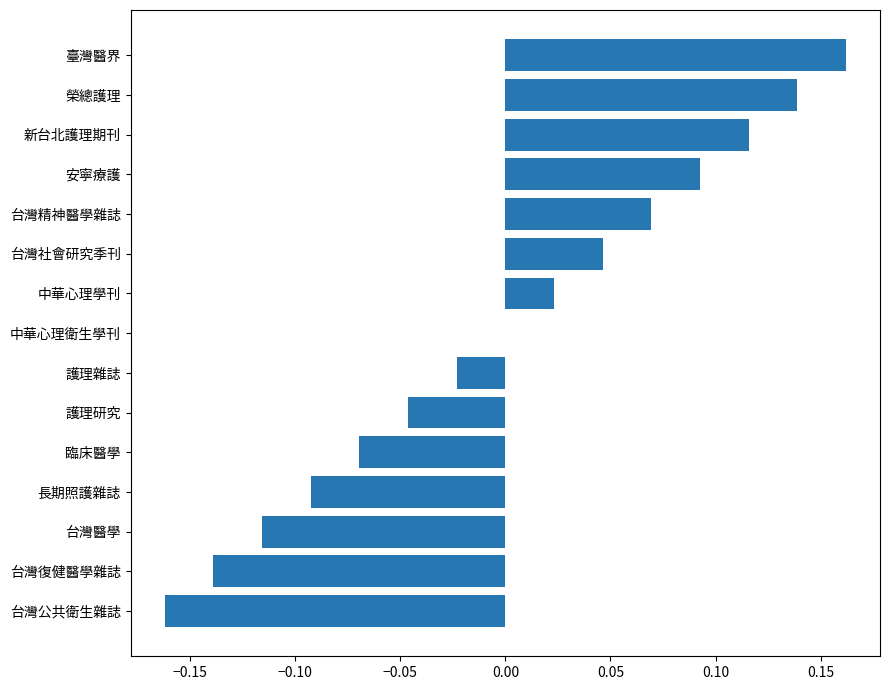

Between 護理研究 and 台灣公共衛生雜誌, which is larger?

護理研究